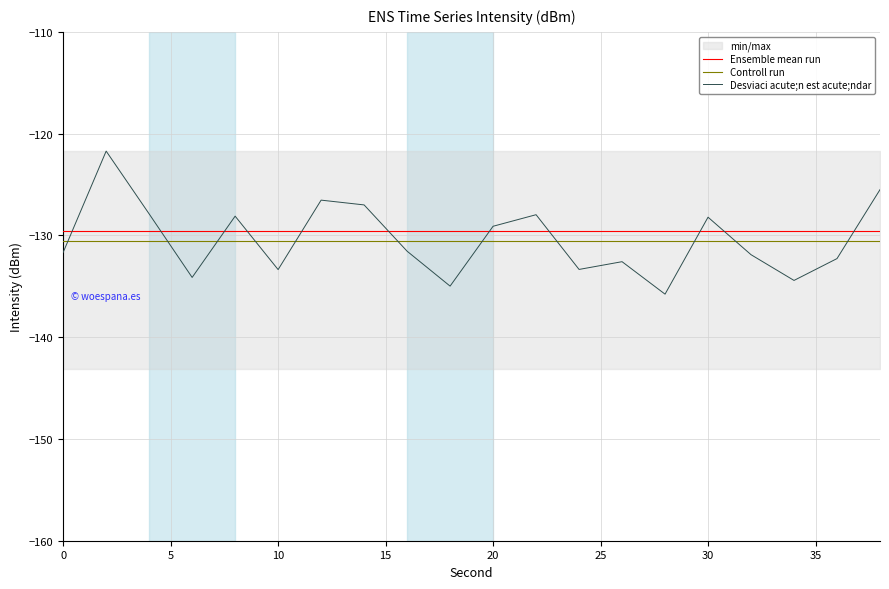

The value of Controll run at 30 is -130.5. True or false?

True